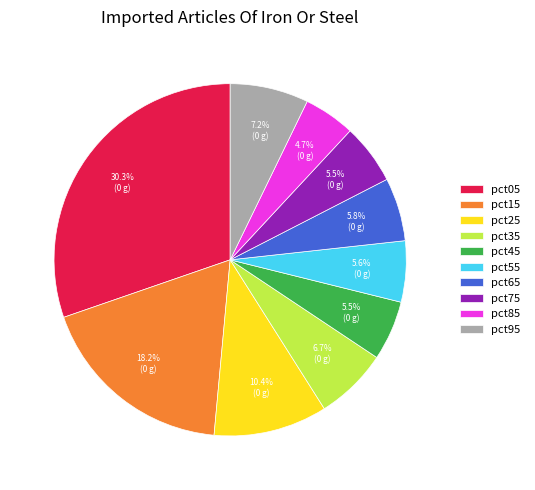

Does pct15 account for over 50% of the chart?

No